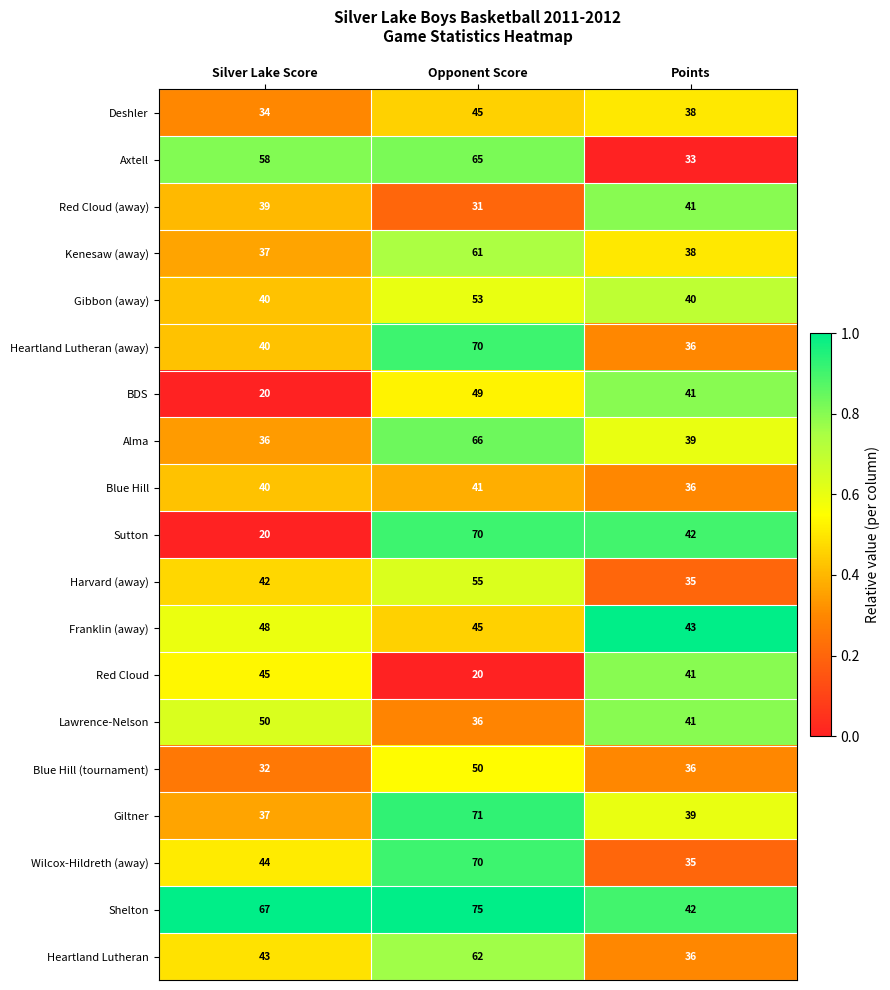

Is it true that Axtell equals 55 at Points?

False